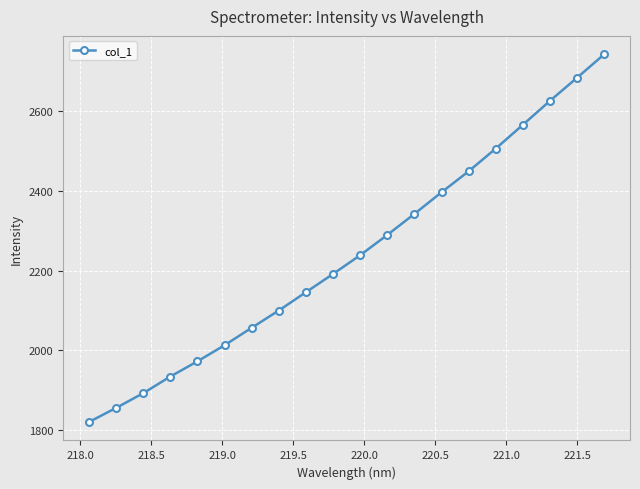

What is the difference between the maximum and minimum values?

922.5